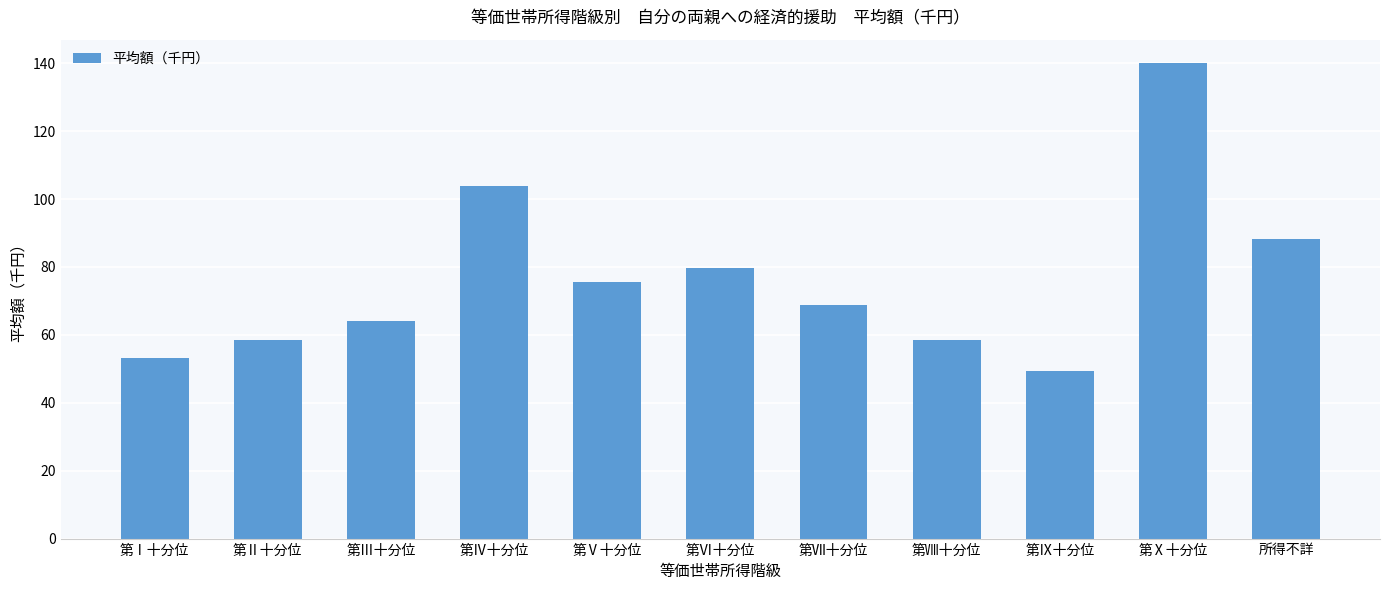

How many data points are above 68?

6